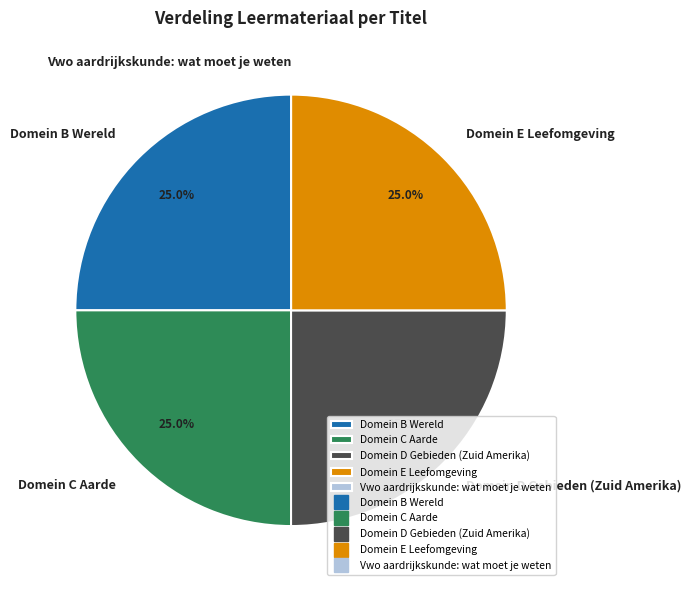

Is Domein B Wereld the majority of the pie?

No